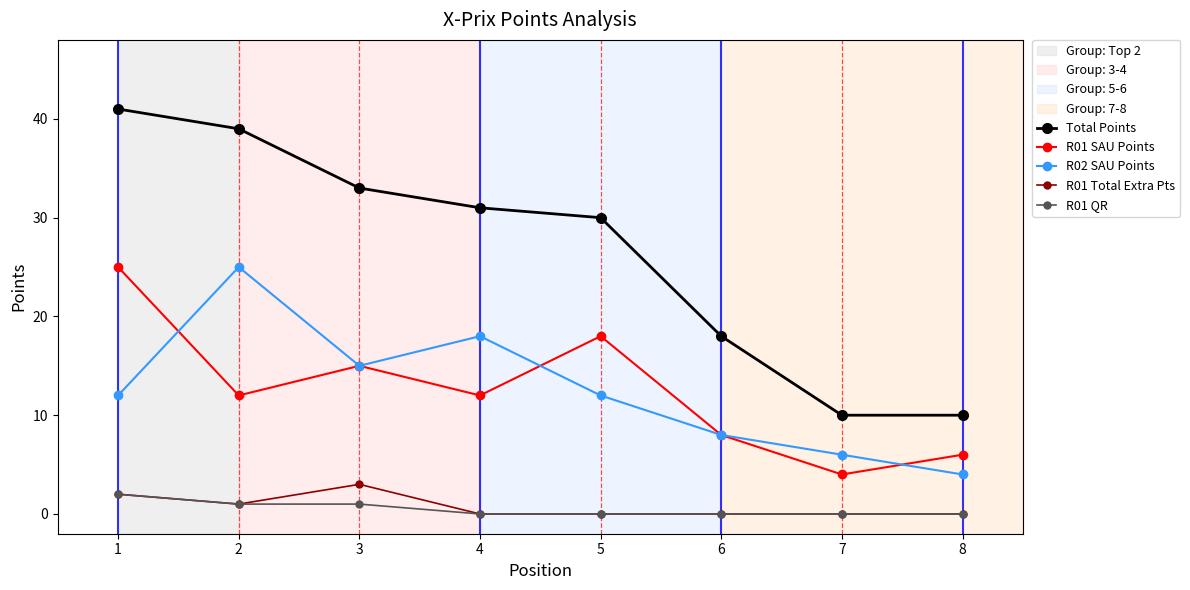

What is the maximum value shown in the chart?

41